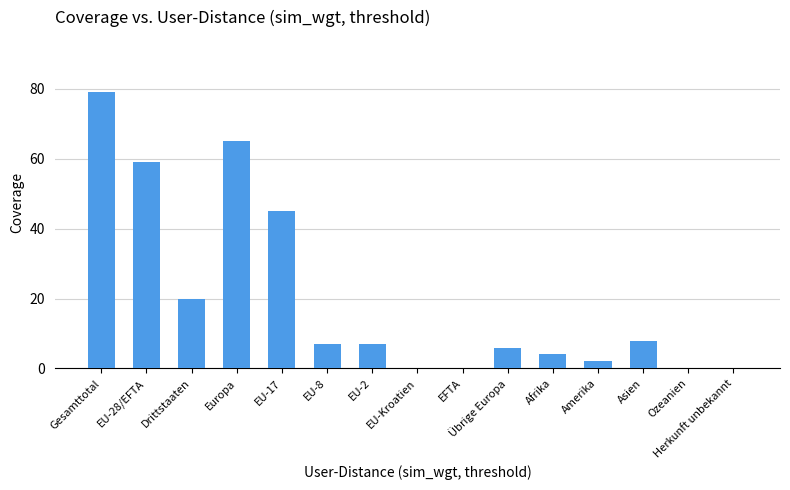

Where is the data nearest to the value 39?

EU-17